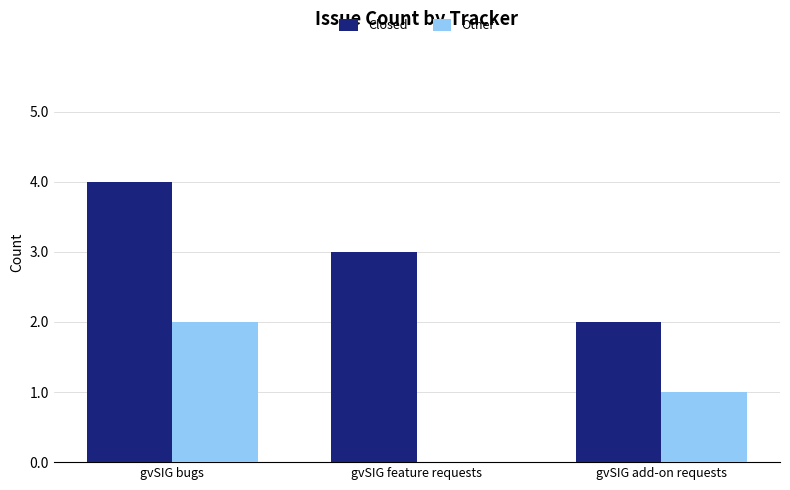

What is the difference between the Other values at gvSIG add-on requests and gvSIG feature requests?

1